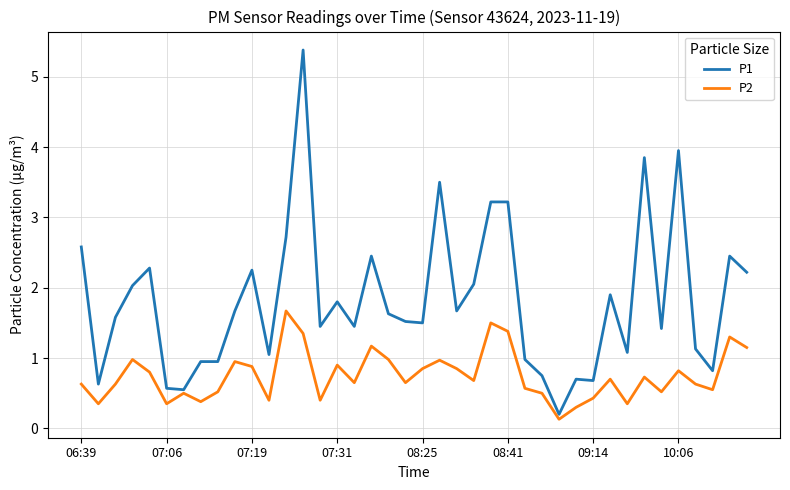

Which series has the widest spread of values?

P1